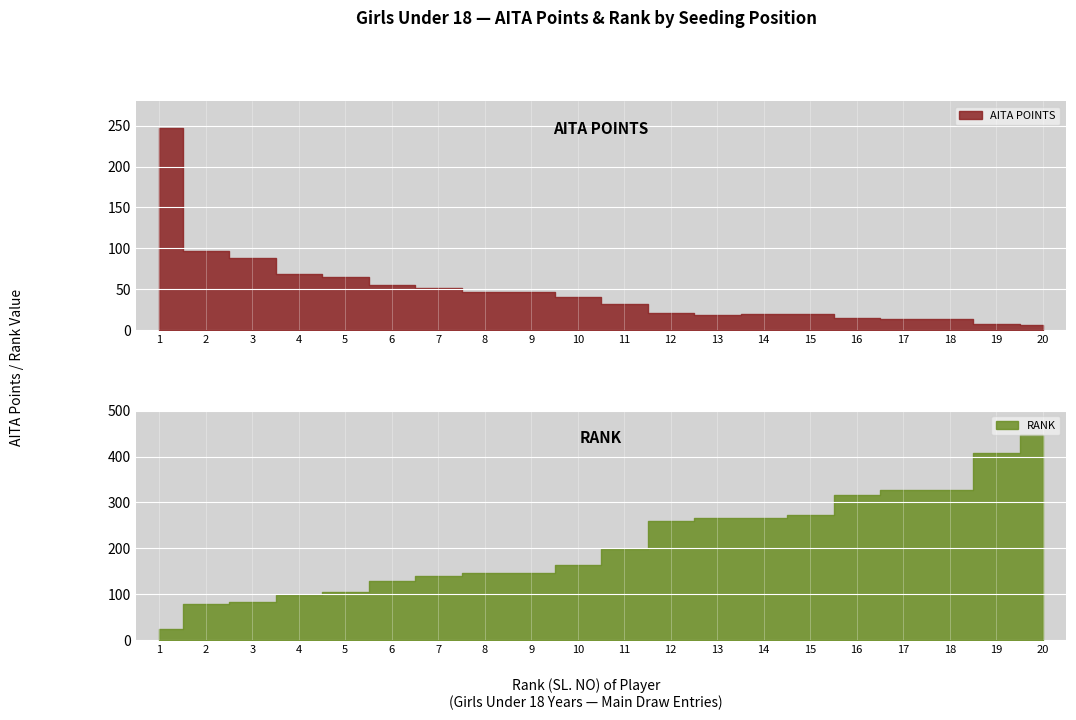

At which label is RANK closest to 234?

12